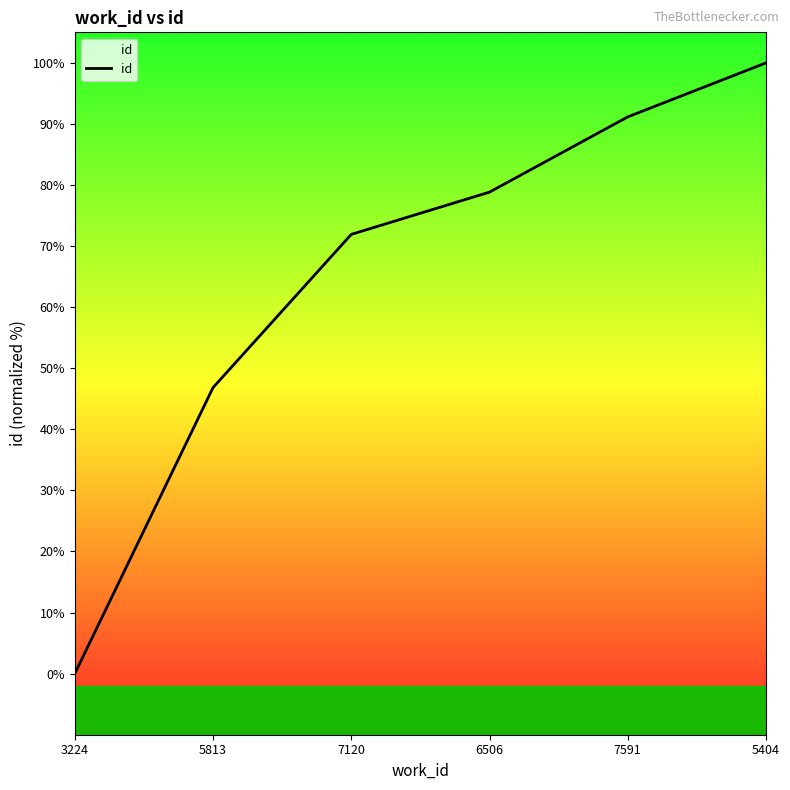

What is the average value?

64.8